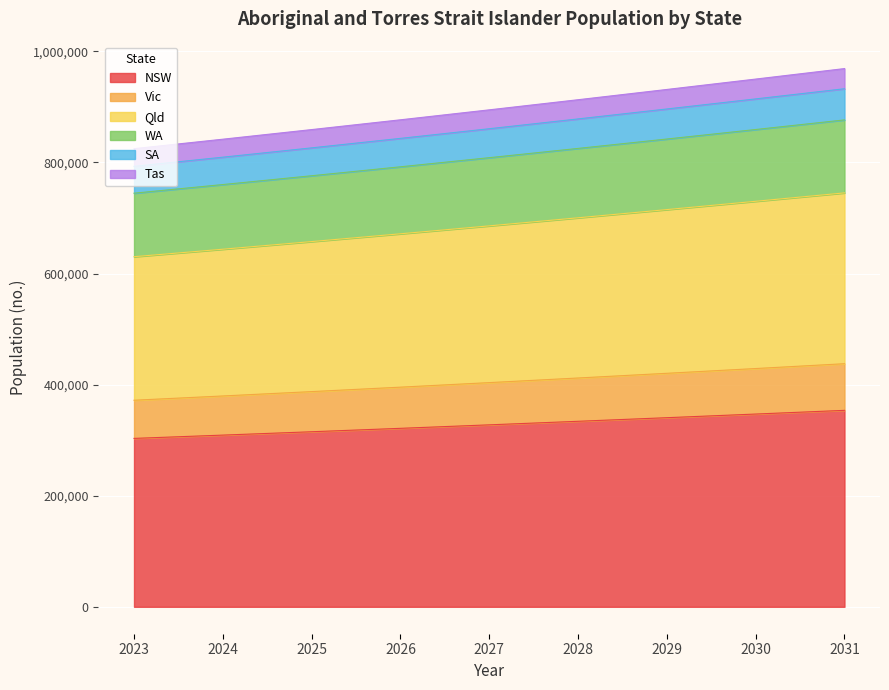

What is the total value across all series at 2027?

894659